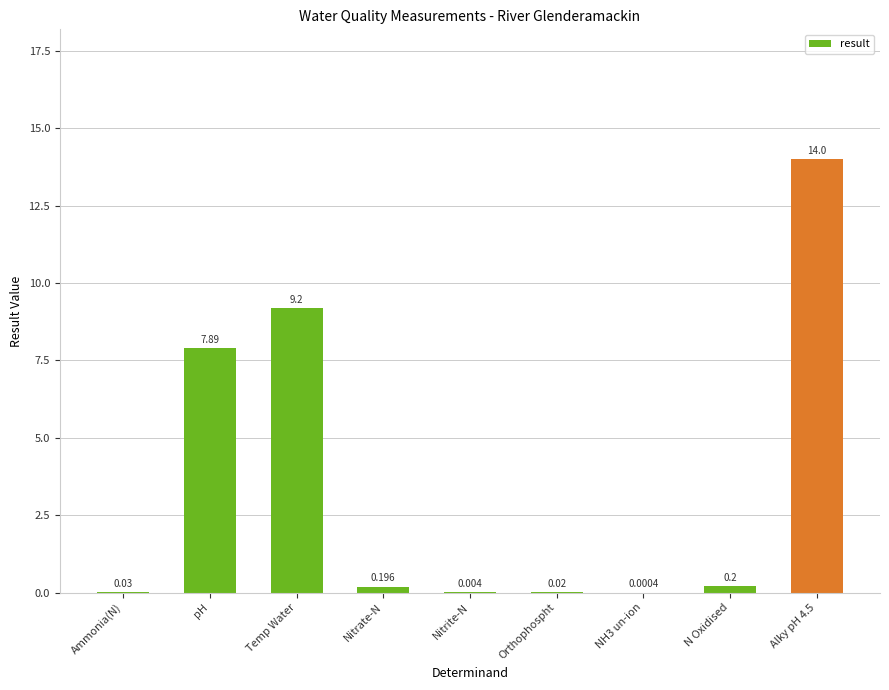

What is the greatest value displayed?

14.0